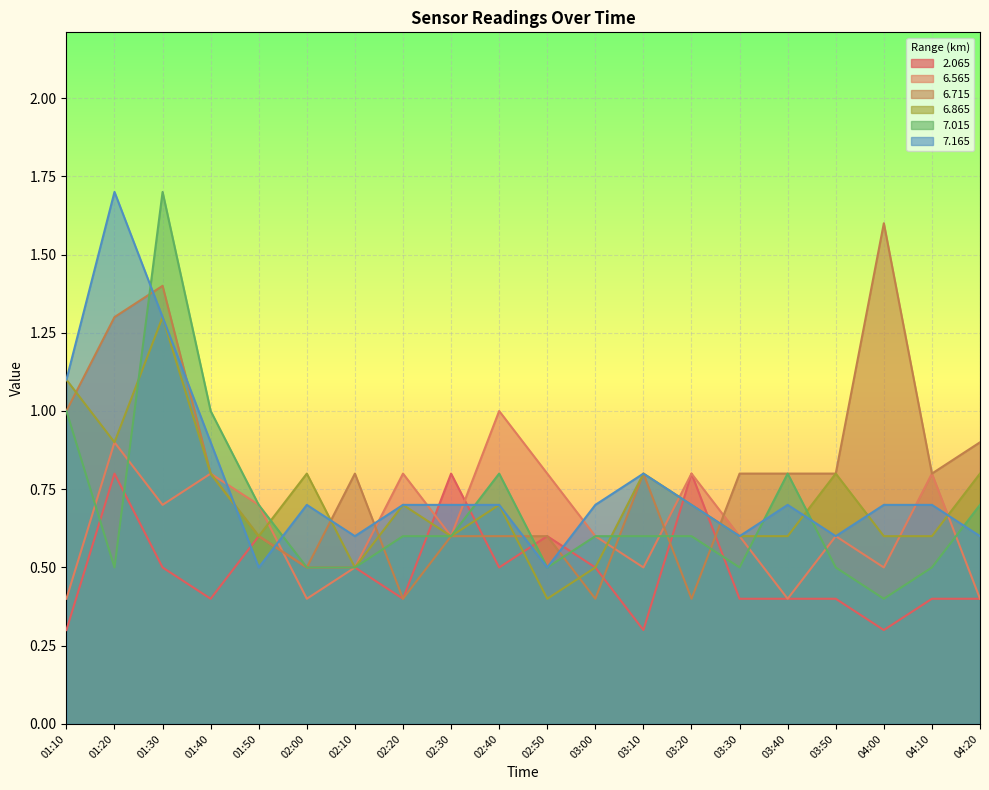

How many series are shown in this chart?

6